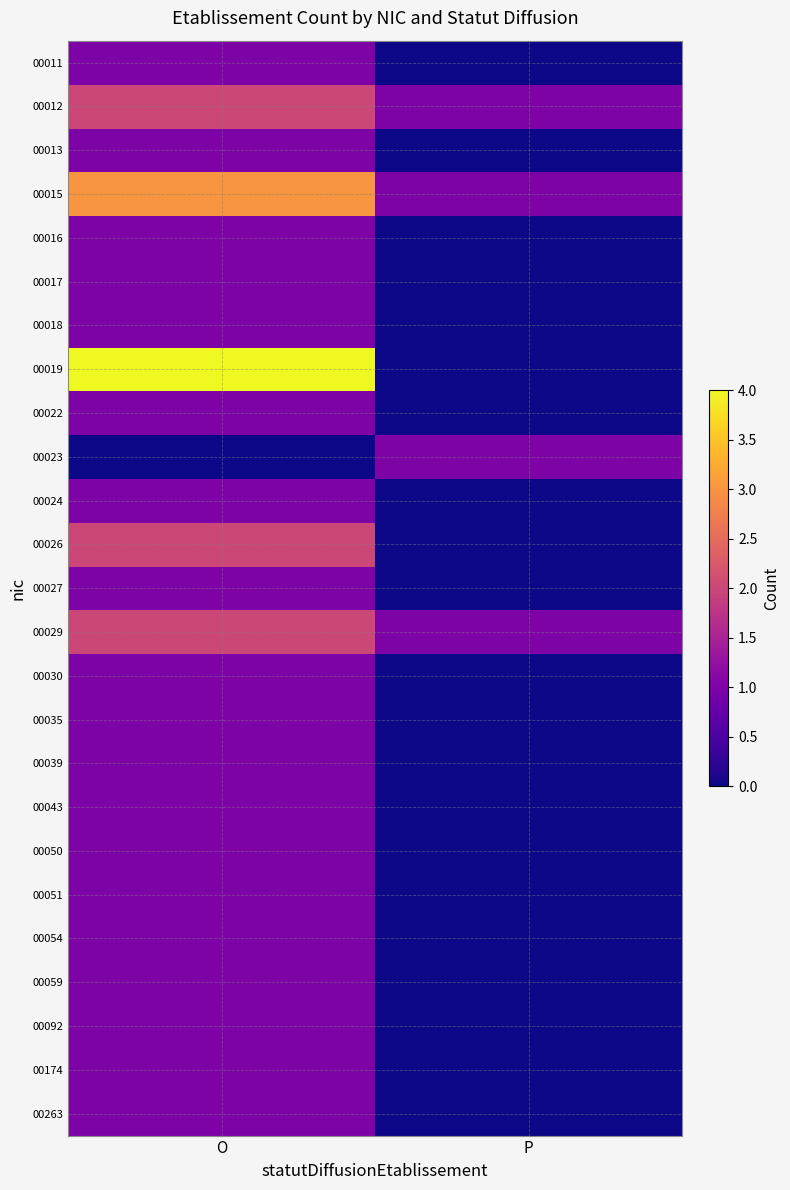

List the series in order of their peak value, lowest first.

00011, 00013, 00016, 00017, 00018, 00022, 00023, 00024, 00027, 00030, 00035, 00039, 00043, 00050, 00051, 00054, 00059, 00092, 00174, 00263, 00012, 00026, 00029, 00015, 00019